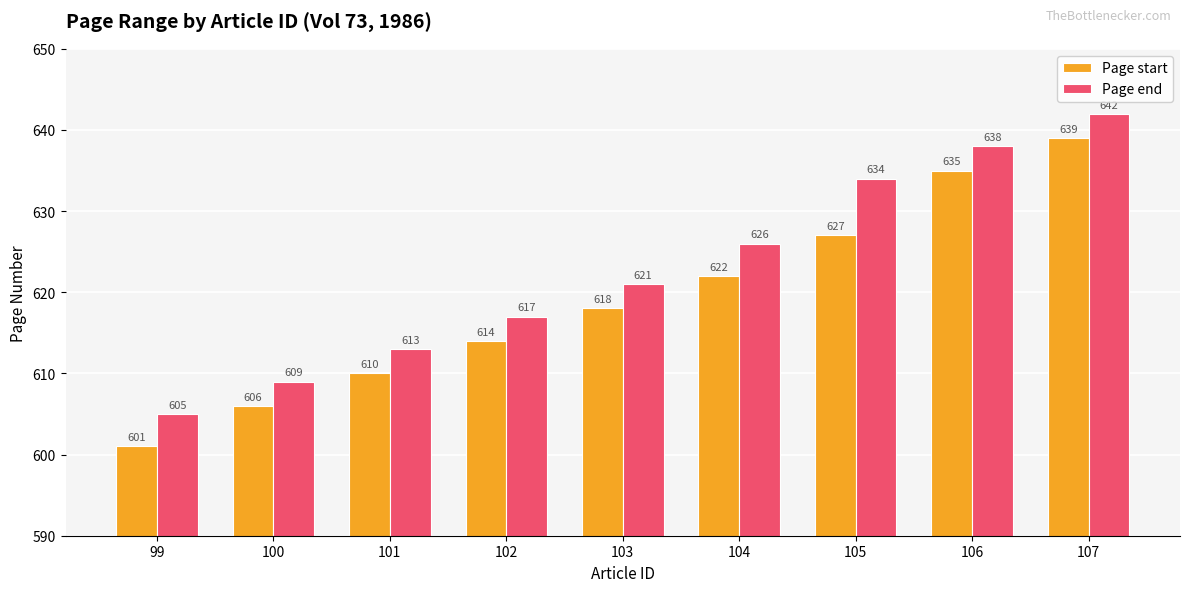

At which category is the sum across all series the highest?

107